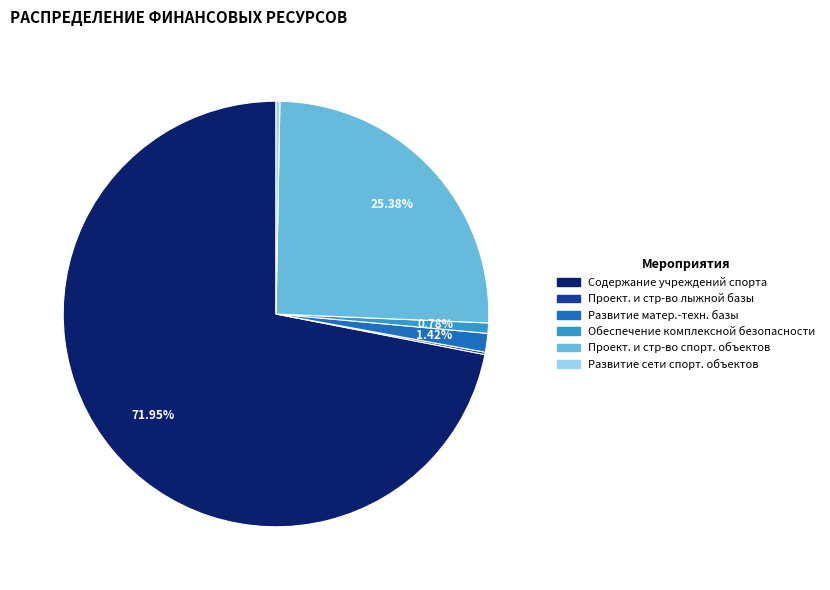

Does any single category account for the majority?

Yes